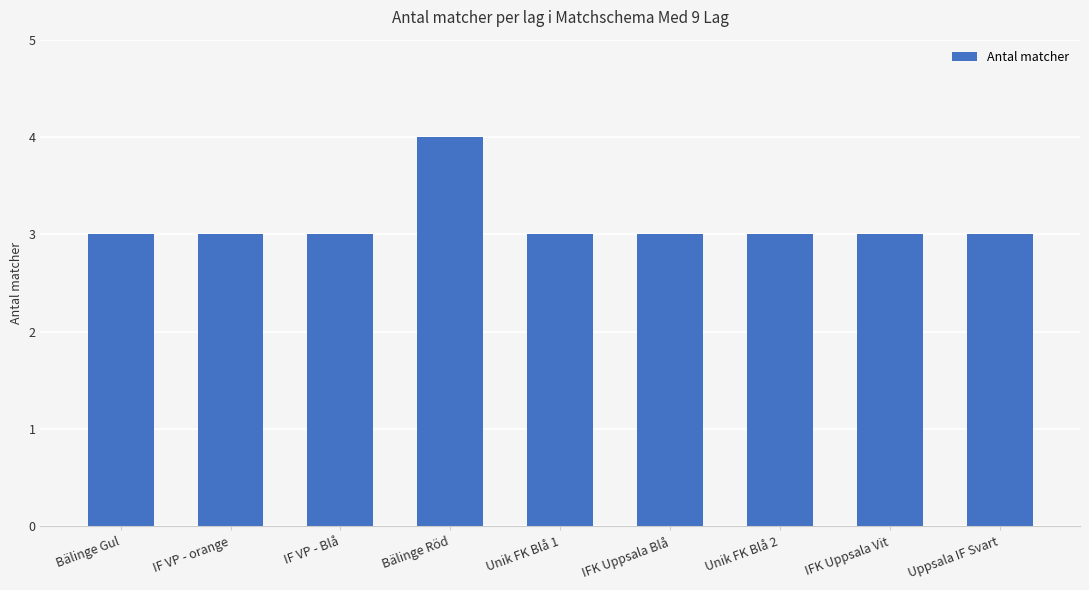

Reading right to left, list all the values displayed in this chart.

Uppsala IF Svart=3	IFK Uppsala Vit=3	Unik FK Blå 2=3	IFK Uppsala Blå=3	Unik FK Blå 1=3	Bälinge Röd=4	IF VP - Blå=3	IF VP - orange=3	Bälinge Gul=3